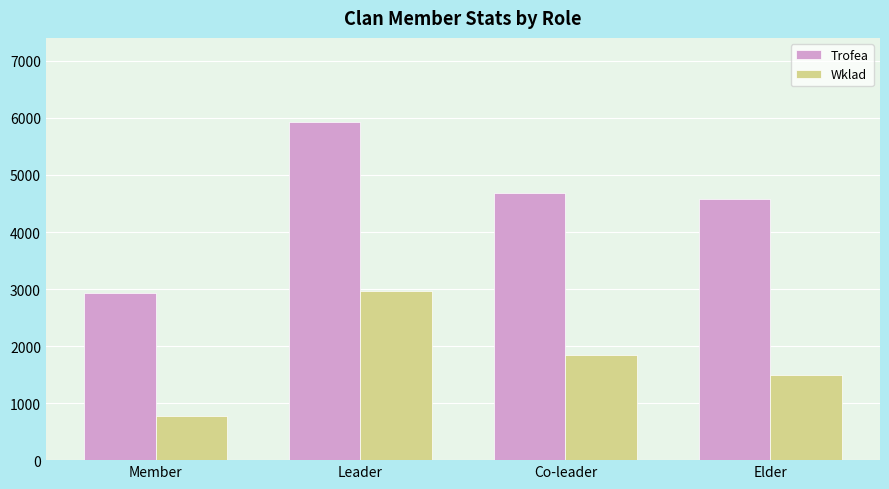

How many data points in Wklad are less than 1838?

2